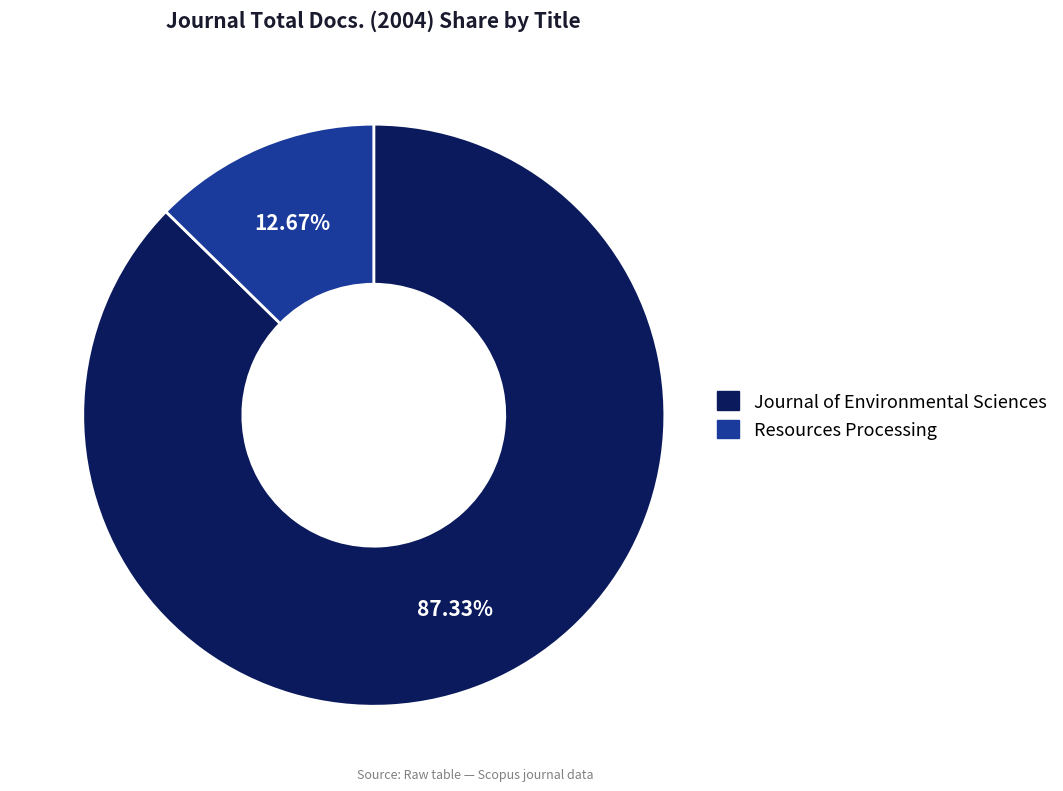

What is the ratio of the value at Journal of Environmental Sciences to the value at Resources Processing?

6.9